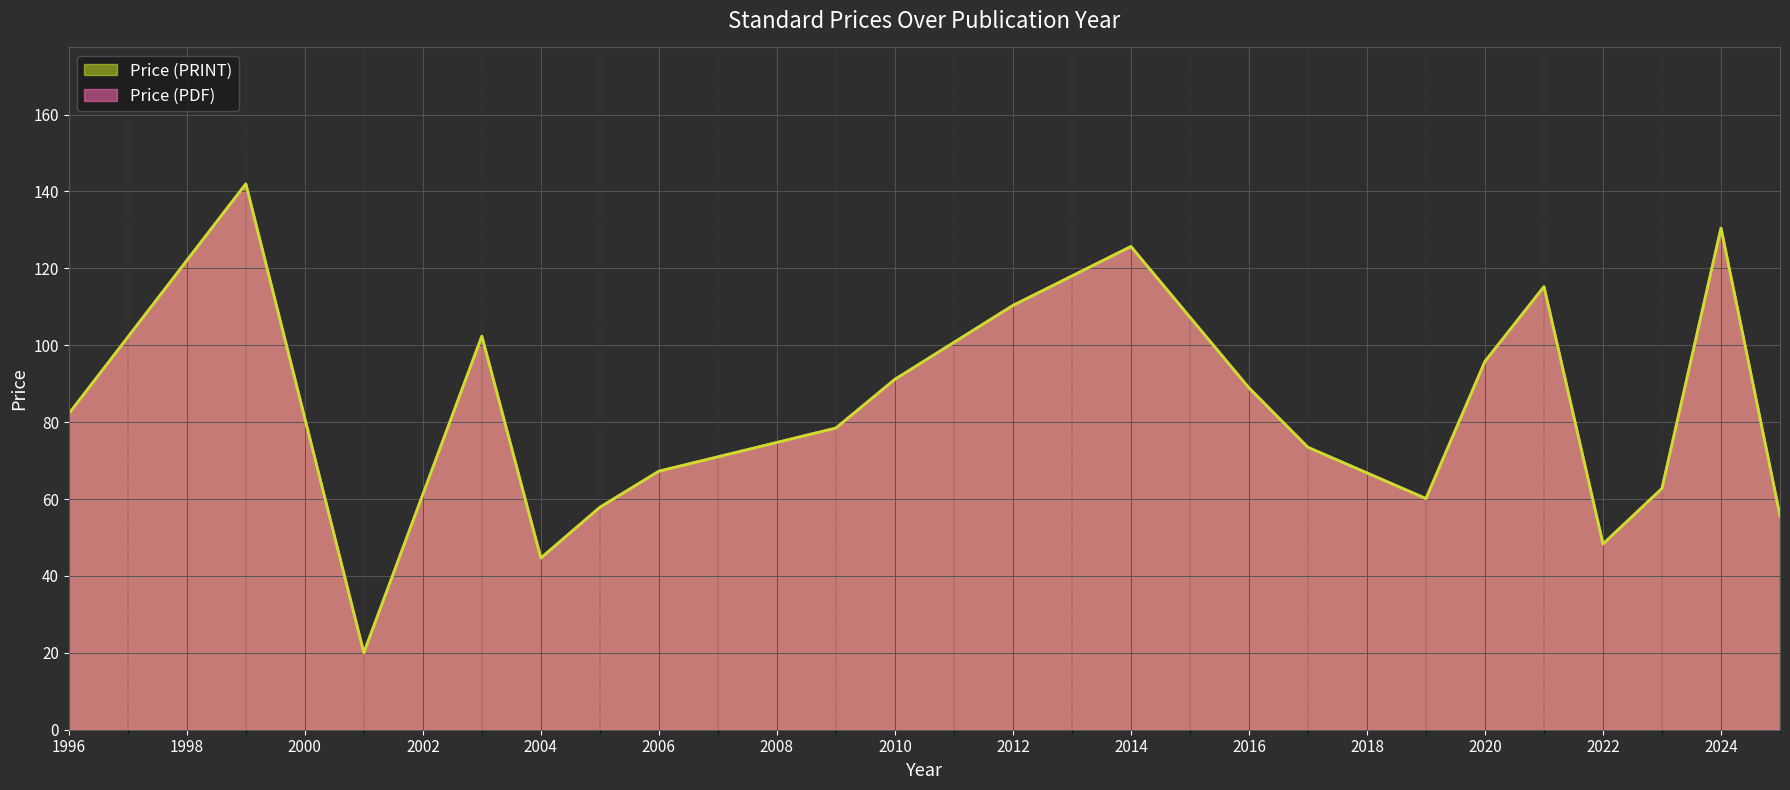

What is the value of the Price (PRINT) point at the 17th from the left?

48.3